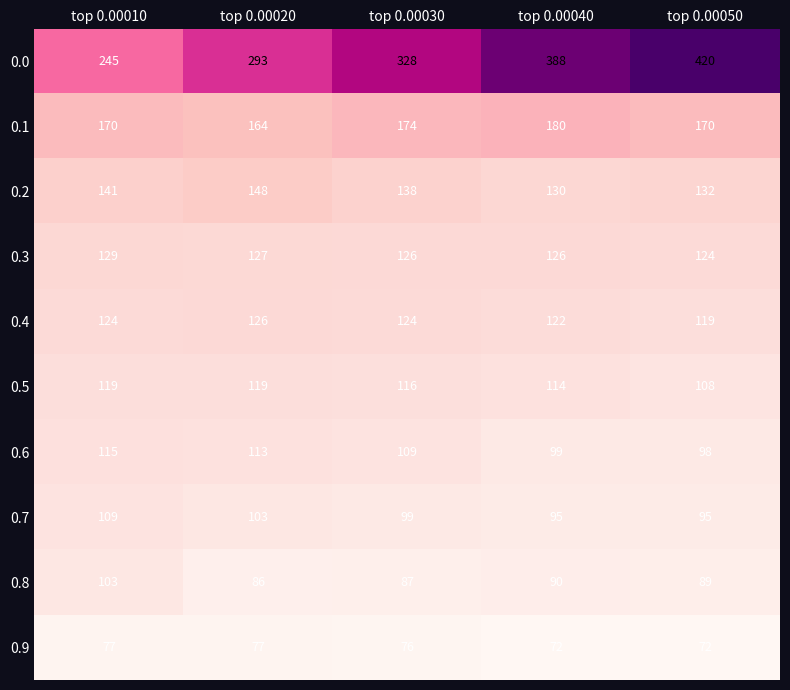

List the labels in order of 0.2 value, largest first.

top 0.00020, top 0.00010, top 0.00030, top 0.00050, top 0.00040